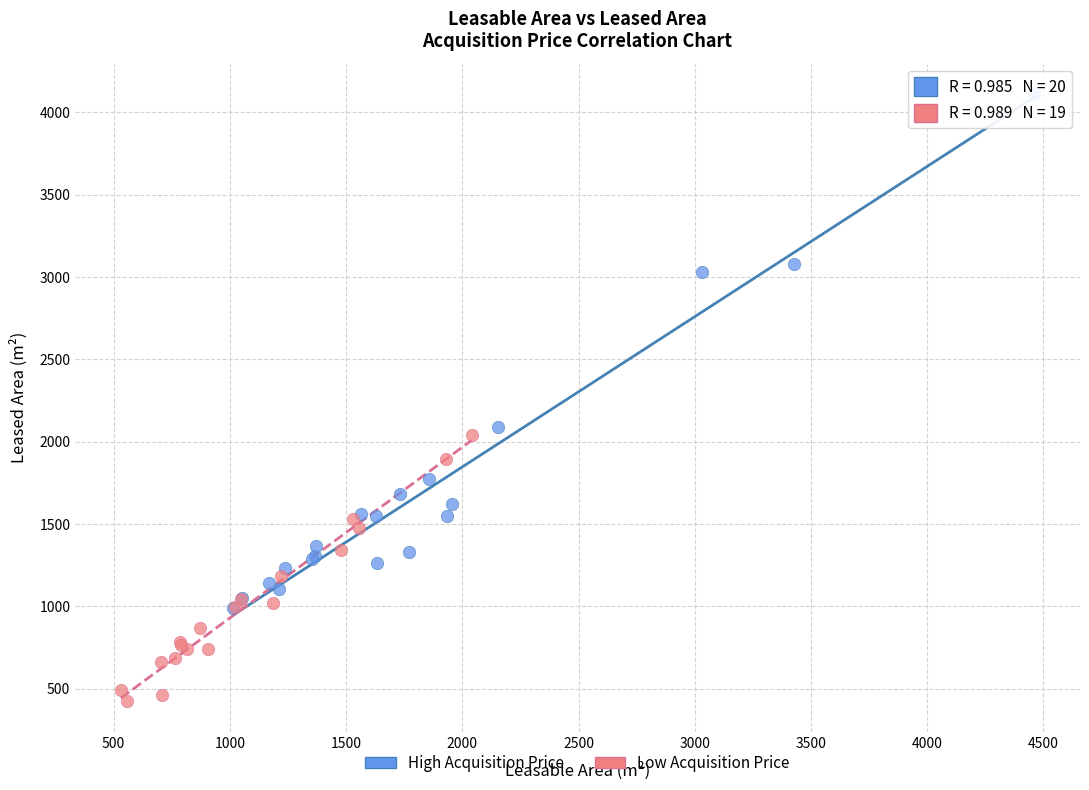

Which series has the widest spread of Y values?

High Acquisition Price